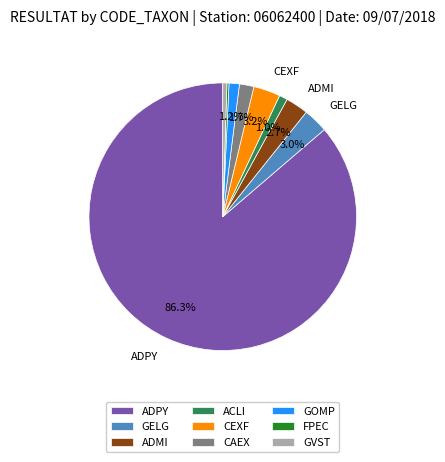

Combined, do CAEX and CEXF account for over 50%?

No